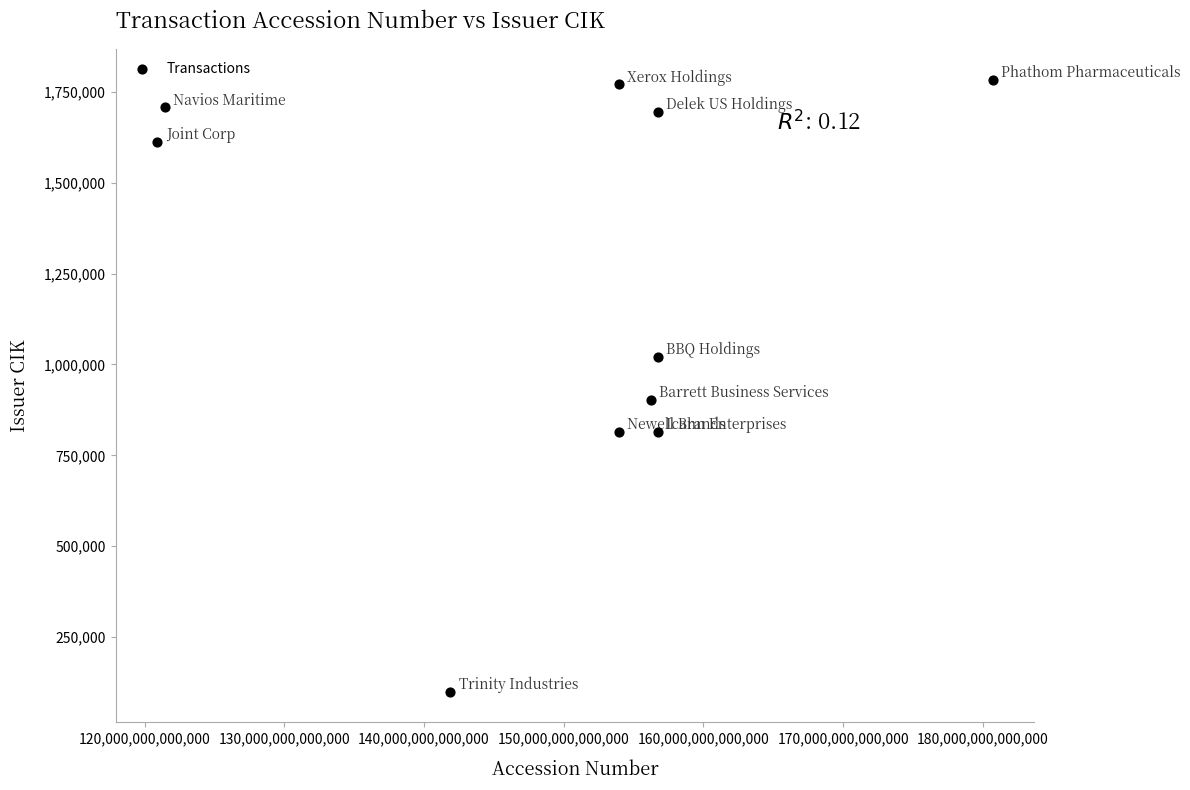

What is the average Y value?

1221996